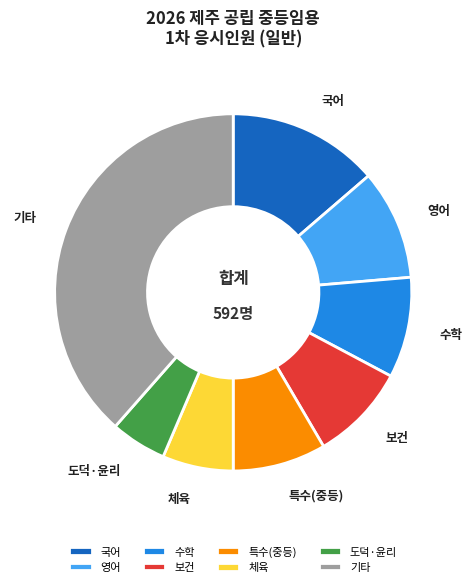

Combined, do 보건 and 도덕·윤리 account for over 50%?

No